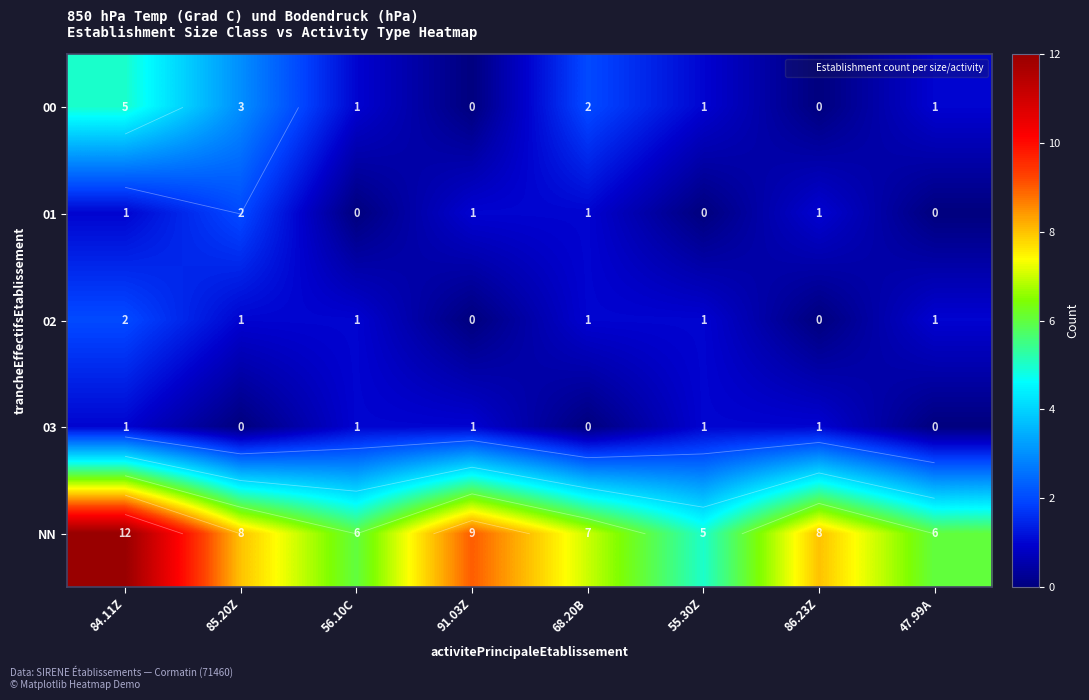

The 03 series shows 1 at 55.30Z. True or false?

False